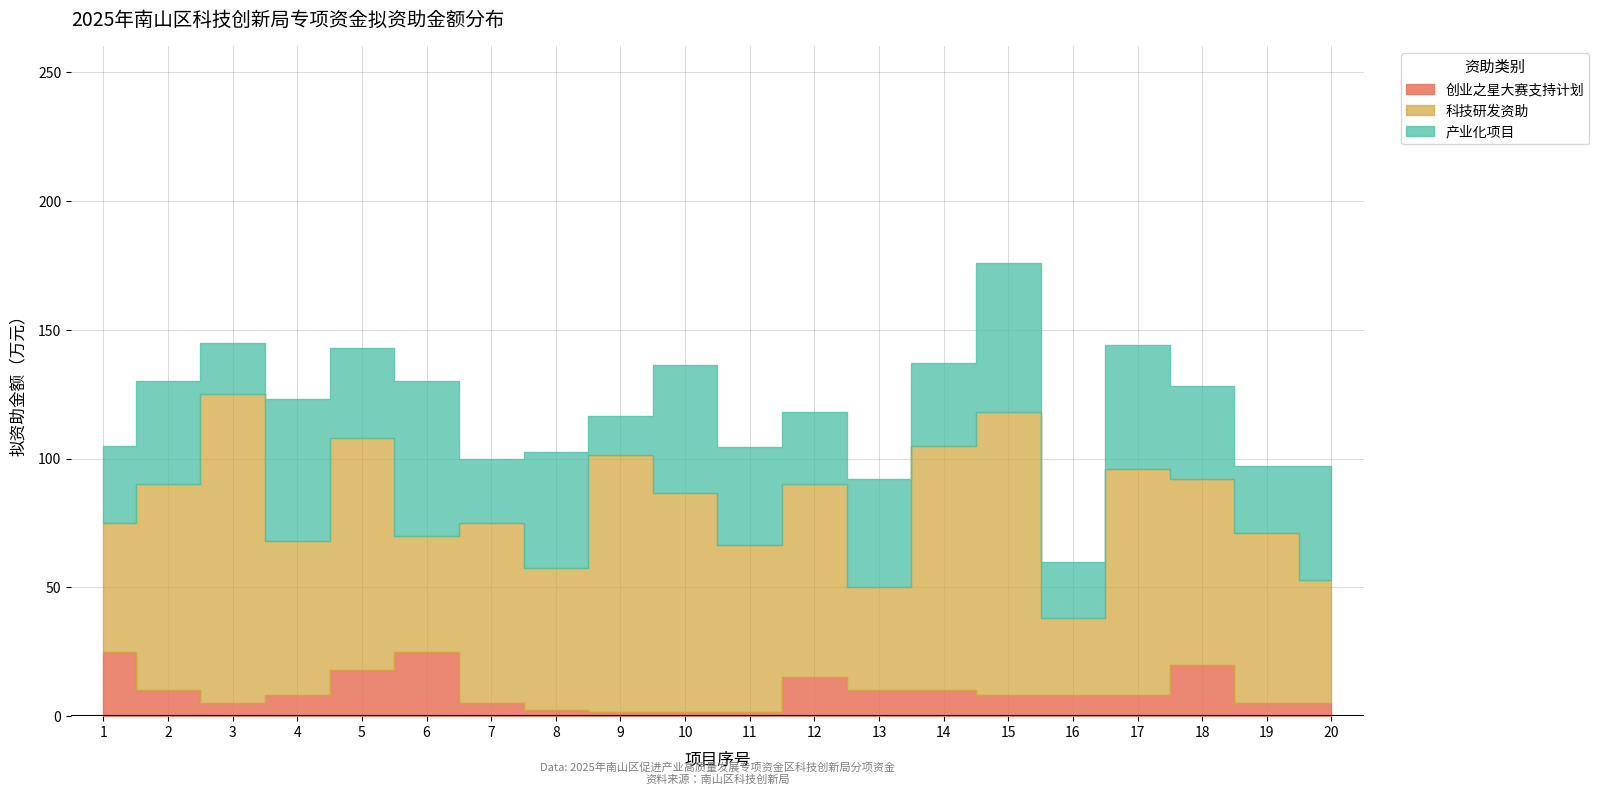

The value of 产业化项目 at 18 is 36.0. True or false?

True